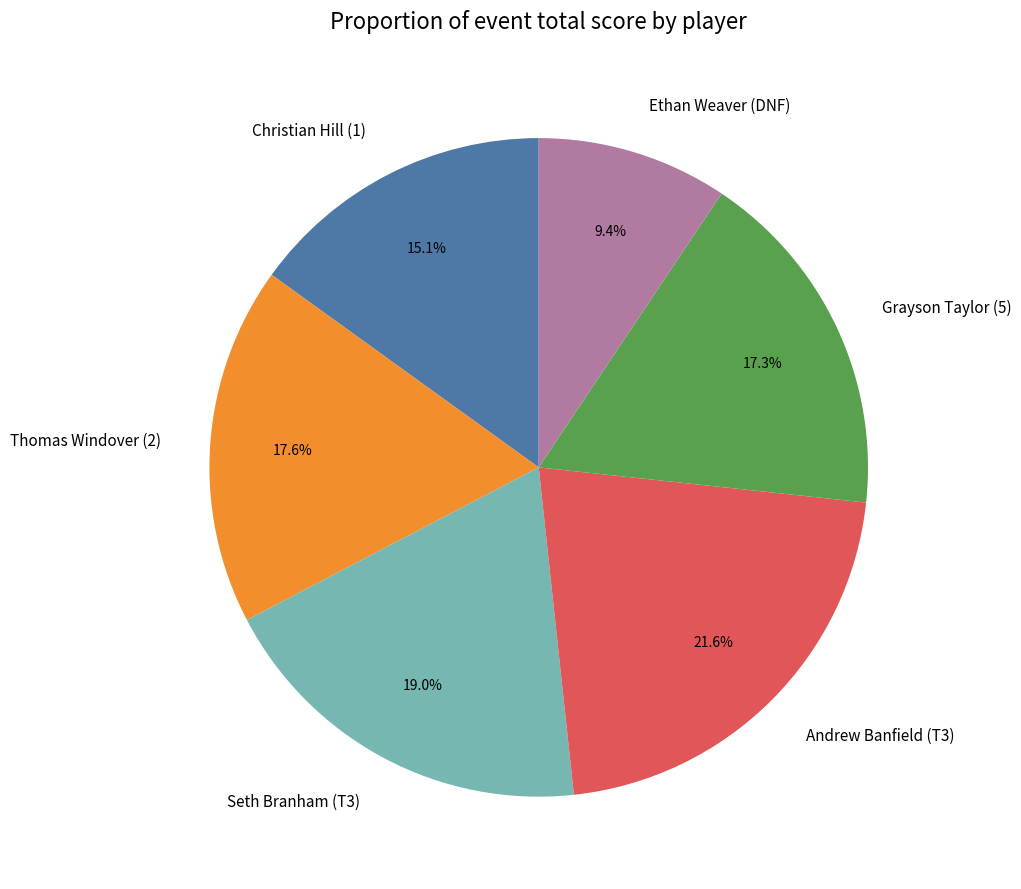

The Thomas Windover (2) slice represents 18% of the pie. True or false?

True